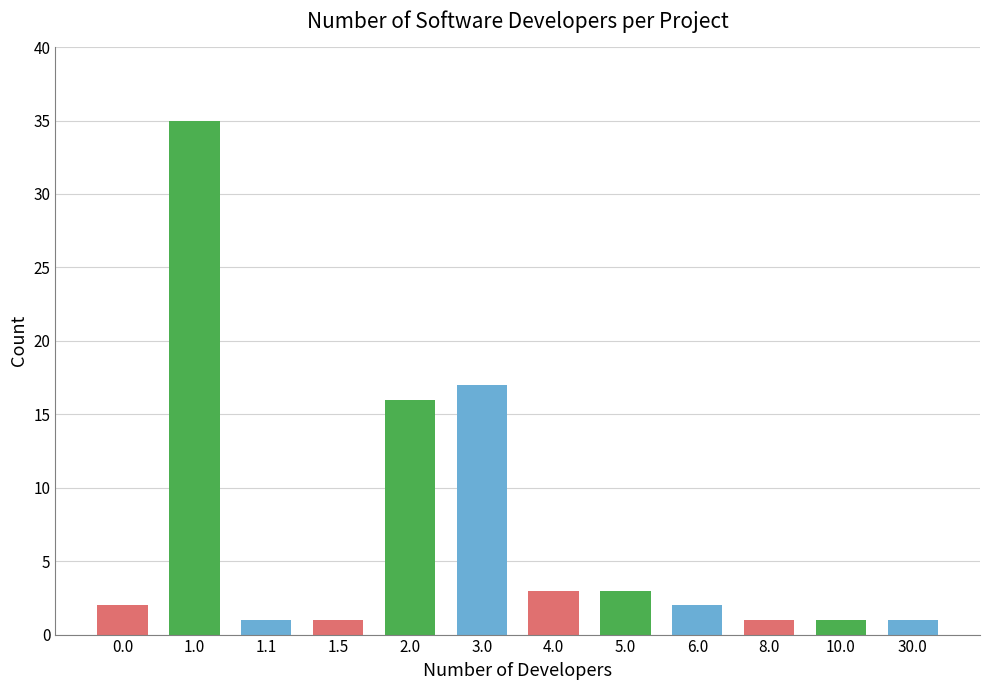

At which label is the value closest to 18?

3.0